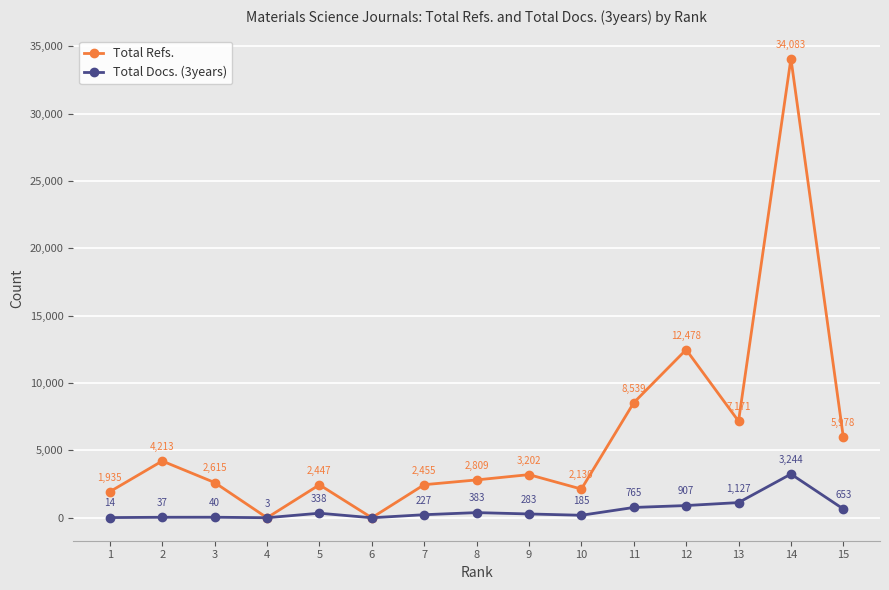

Reading left to right, list all the values displayed in this chart.

Total Refs.: 1=1935	2=4213	3=2615	4=0	5=2447	6=0	7=2455	8=2809	9=3202	10=2130	11=8539	12=12478	13=7171	14=34083	15=5978
Total Docs. (3years): 1=14	2=37	3=40	4=3	5=338	6=0	7=227	8=383	9=283	10=185	11=765	12=907	13=1127	14=3244	15=653